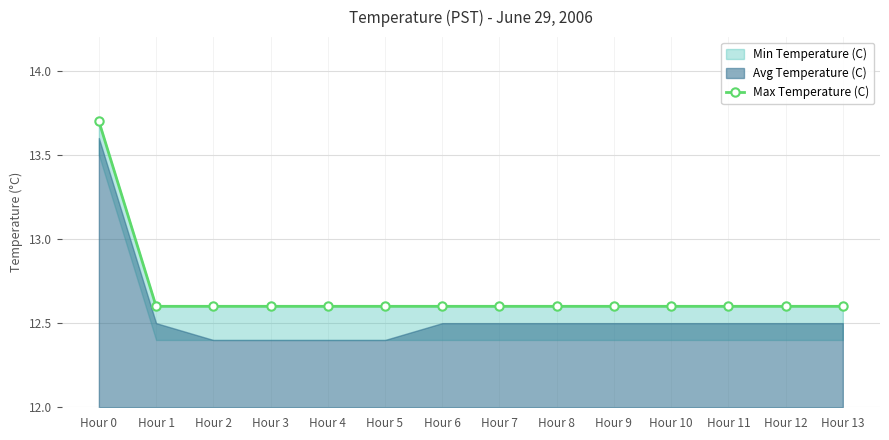

The chart shows a value of 2.9 at Hour 3. True or false?

False